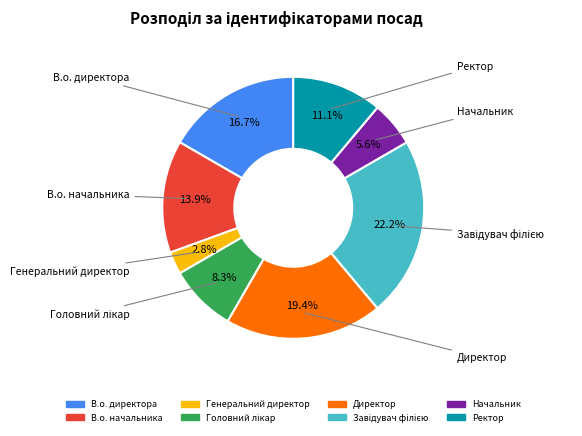

Is it true that Директор is 19% of the pie?

True